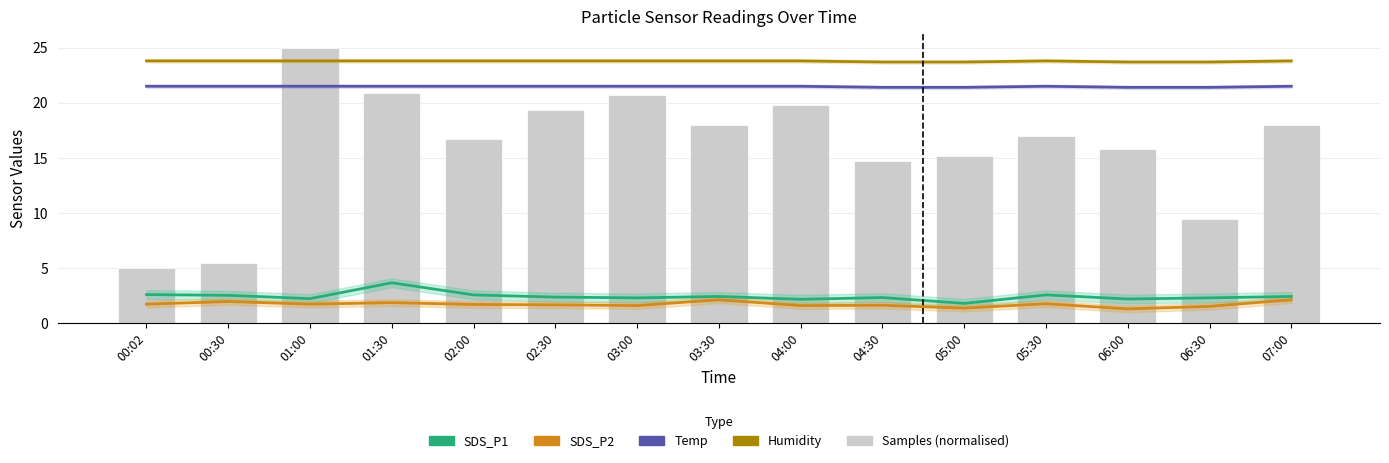

Is it true that SDS_P1 equals 0.7 at 00:02?

False